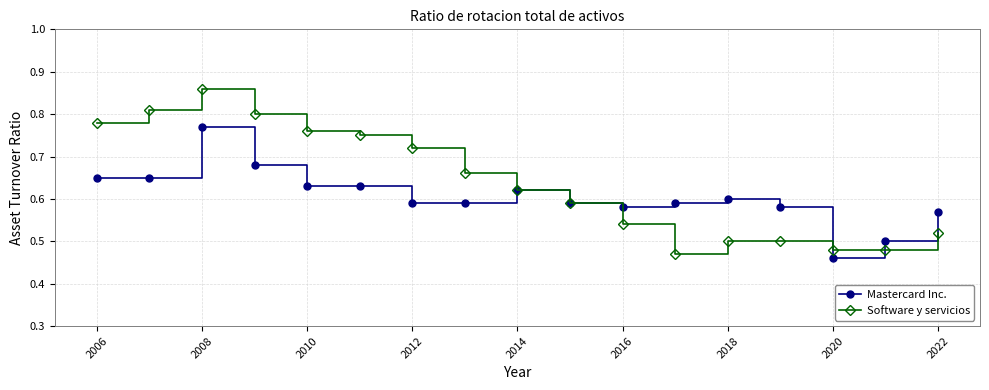

List the series in order of their overall mean, highest first.

Software y servicios, Mastercard Inc.